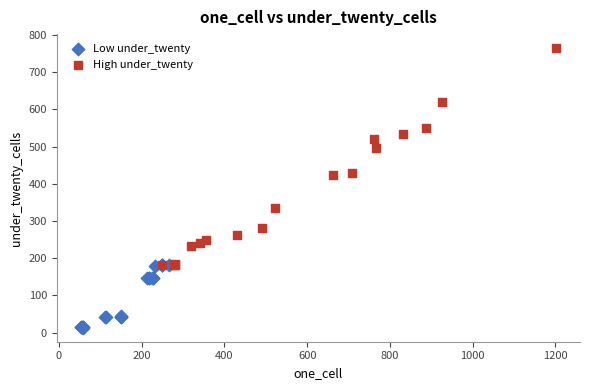

Which series has the widest spread of Y values?

High under_twenty